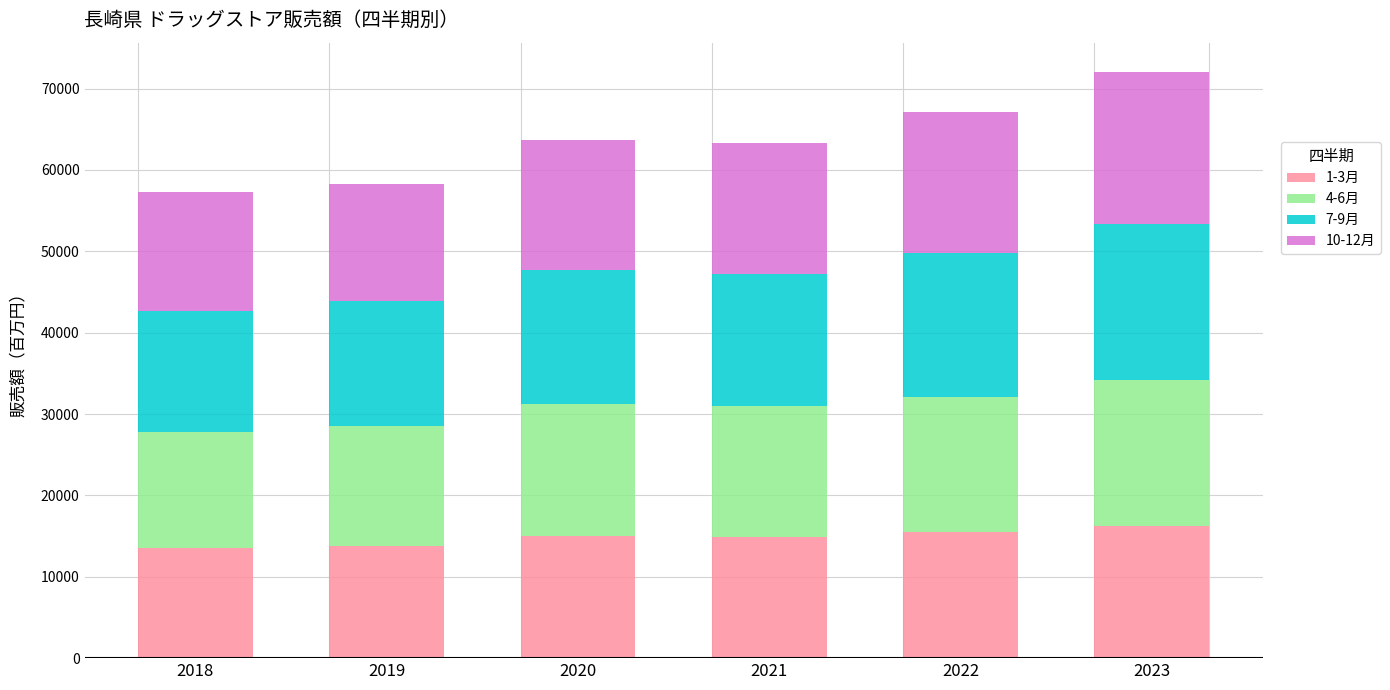

What is the maximum value for 1-3月?

16268